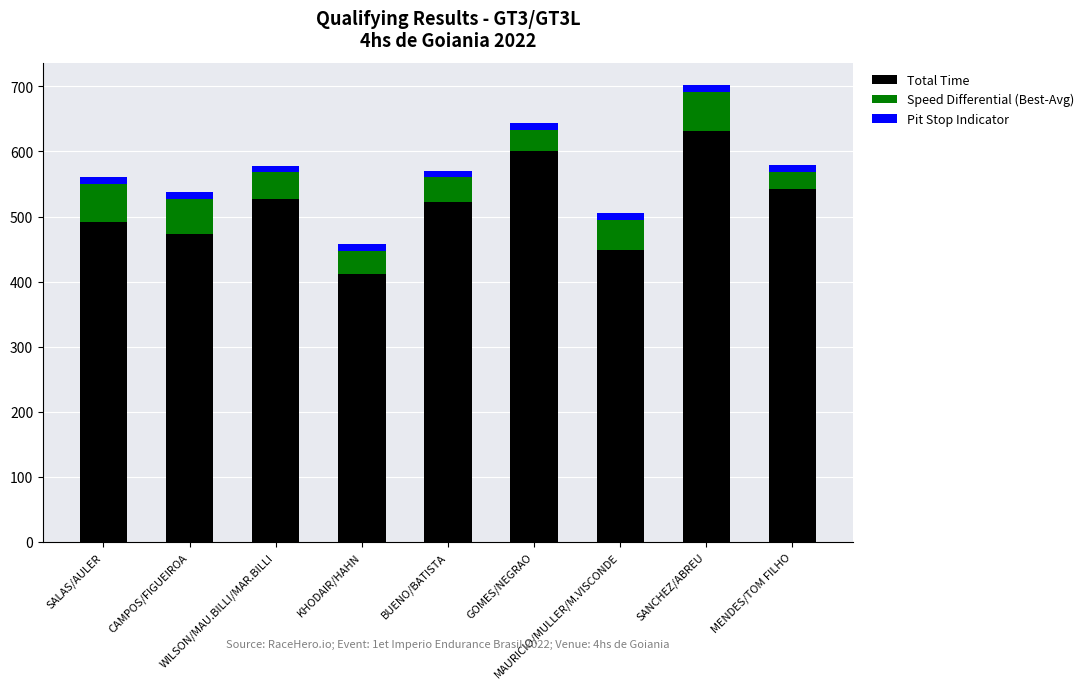

What is the difference between the maximum and second lowest values in the Total Time series?

183.5